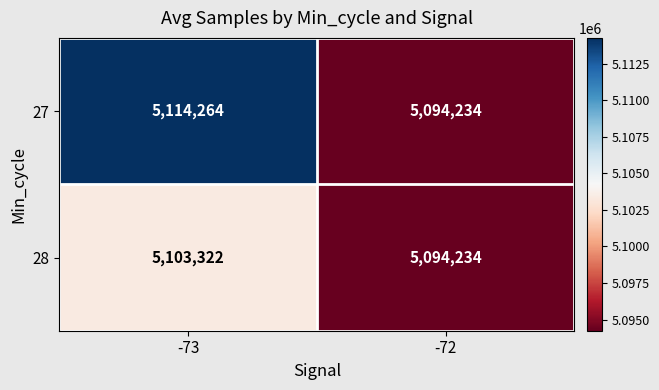

What value does the 27 series have at -73, to the nearest 10?

5114260